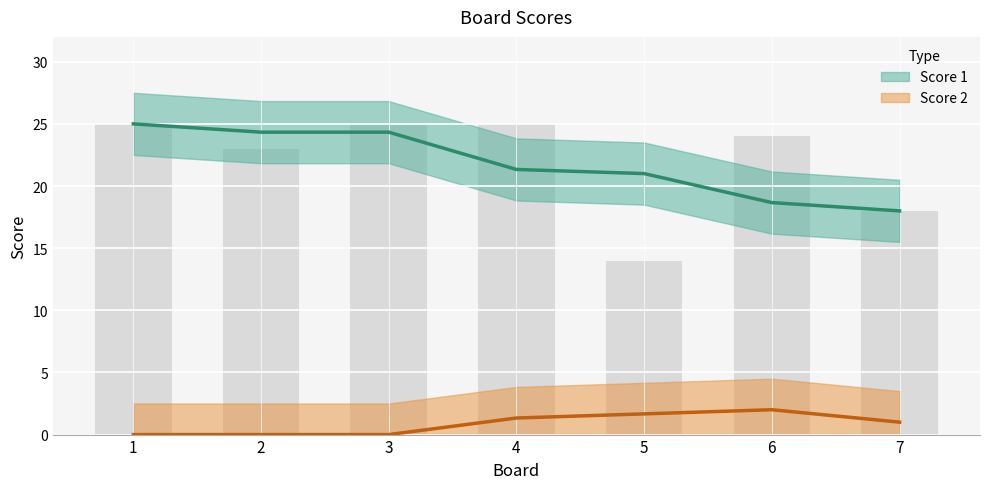

What is the average value?

22